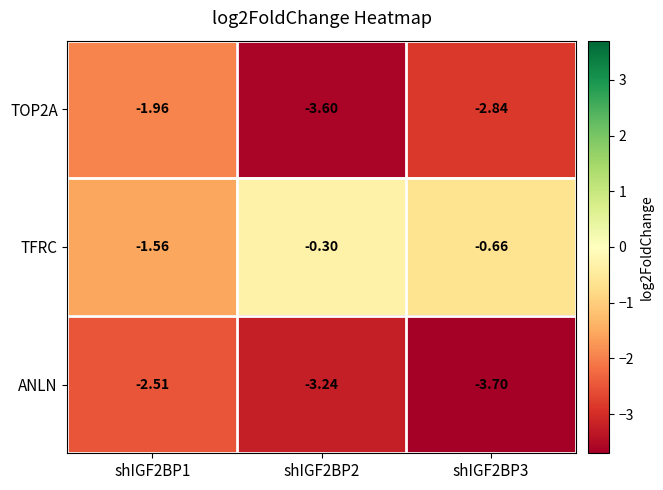

How many data points in ANLN are less than -3?

2